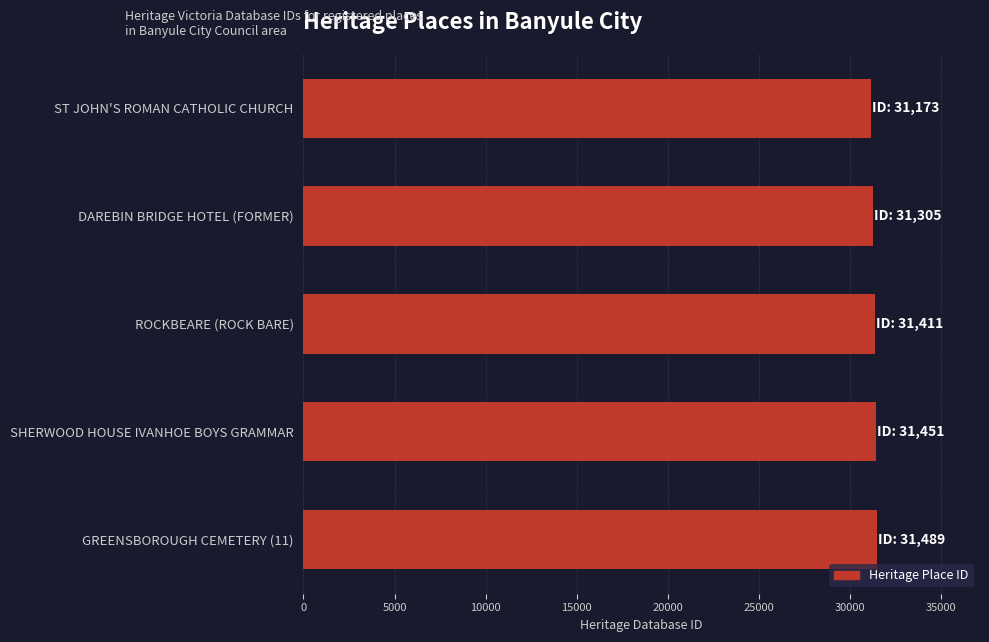

What is the smallest value displayed?

31173